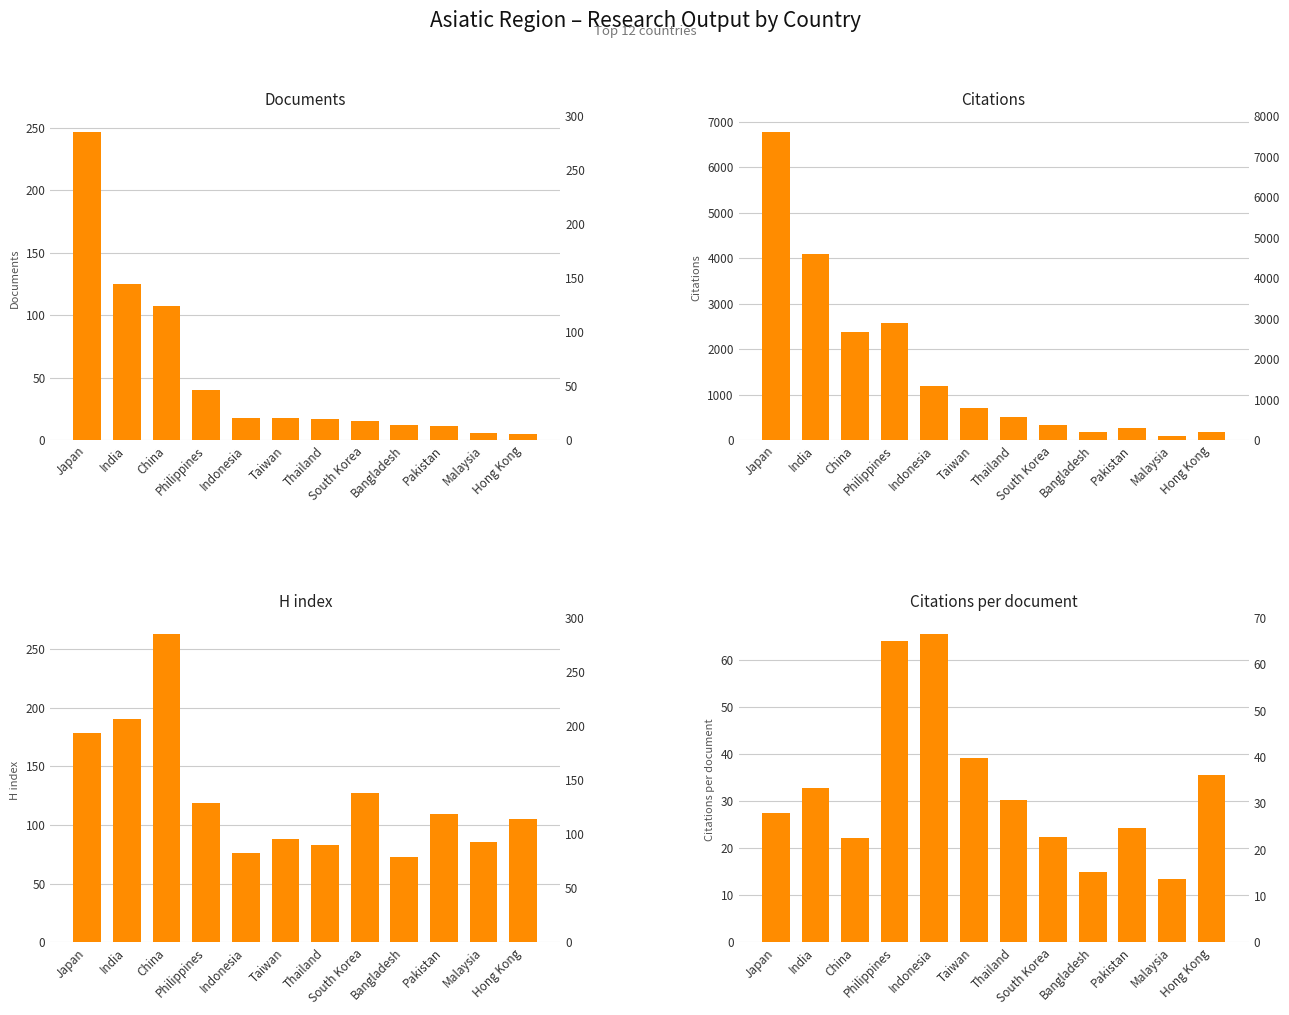

Which label corresponds to the largest value in the chart?

Japan